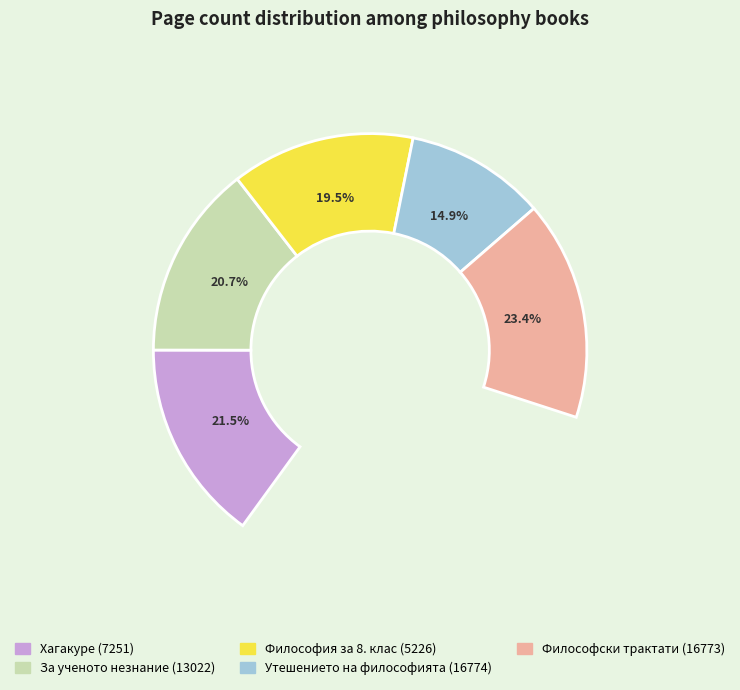

Which slice is the largest?

Философски трактати (16773)